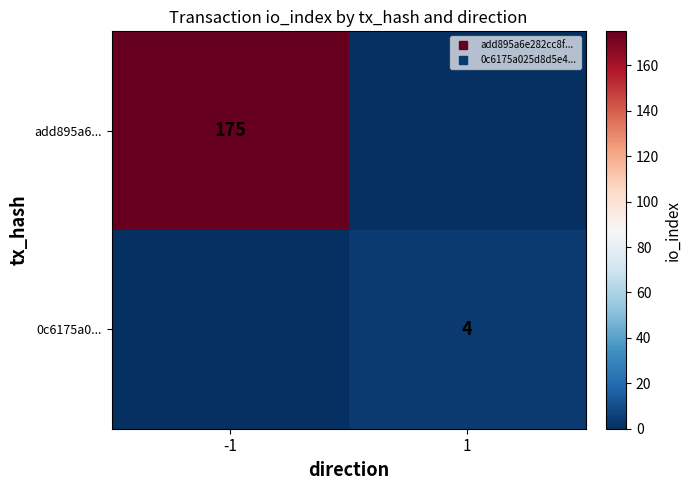

Rank the series by their maximum value, from highest to lowest.

add895a6..., 0c6175a0...